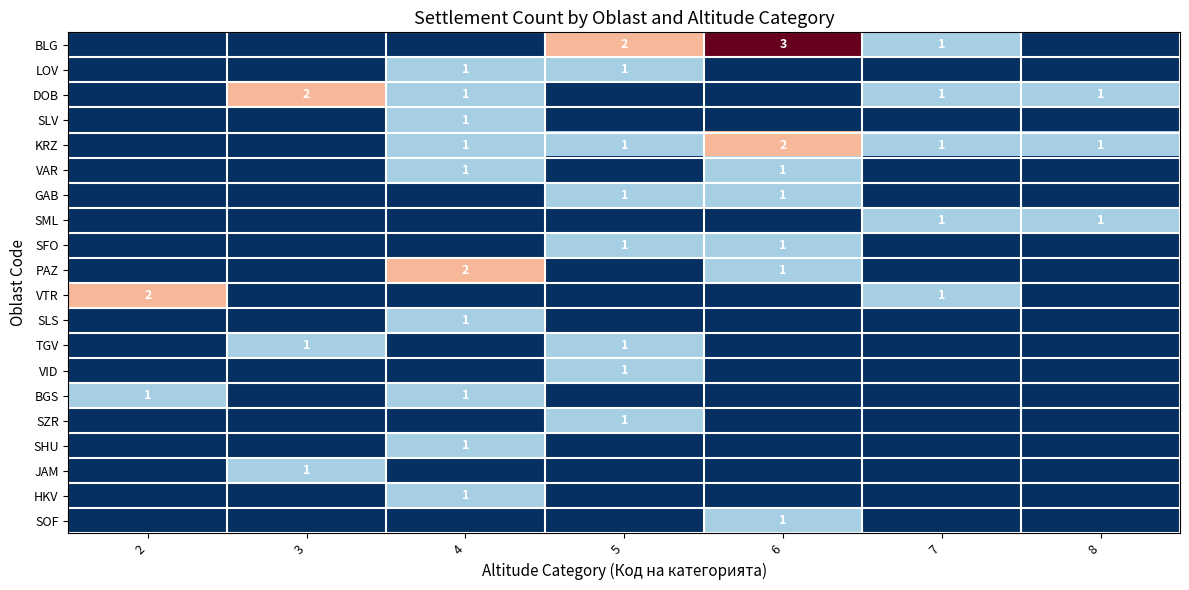

The PAZ series shows 2 at 4. True or false?

True